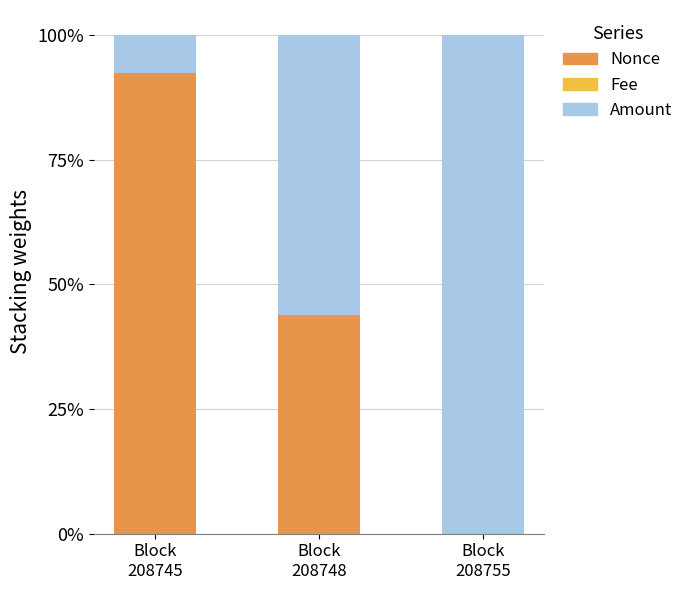

What is the highest value of the Nonce series?

92.3